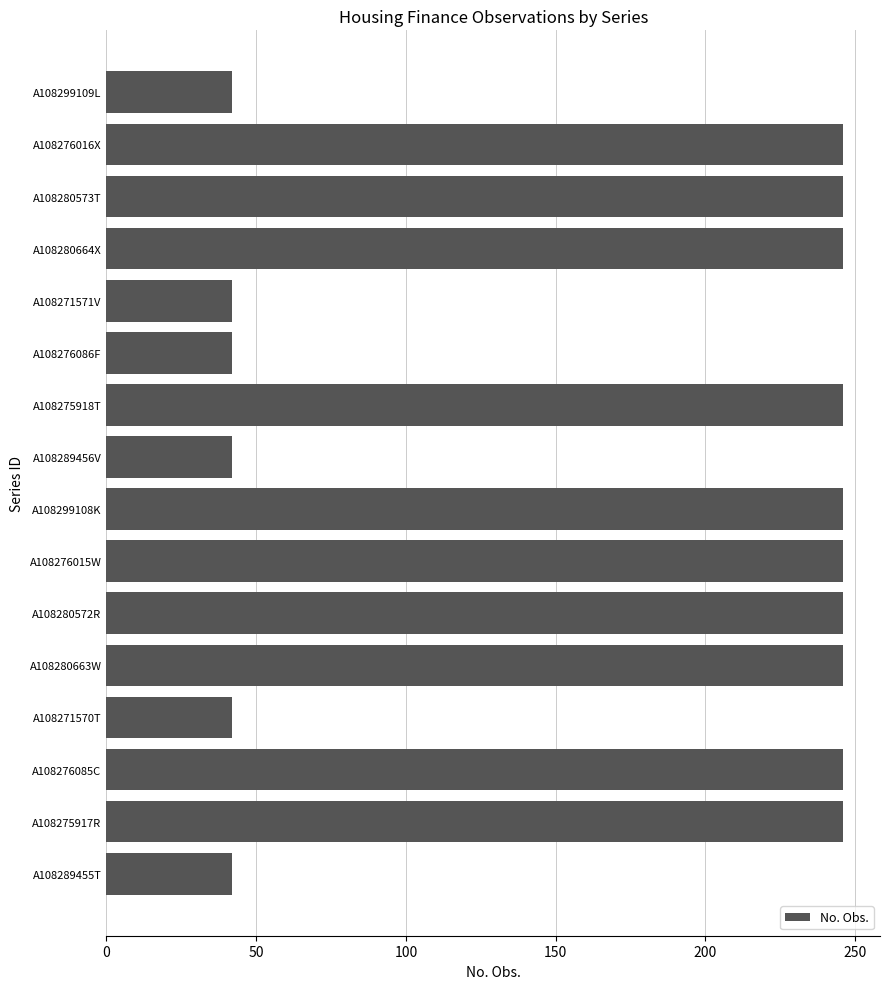

What is the difference between the maximum and minimum values?

204